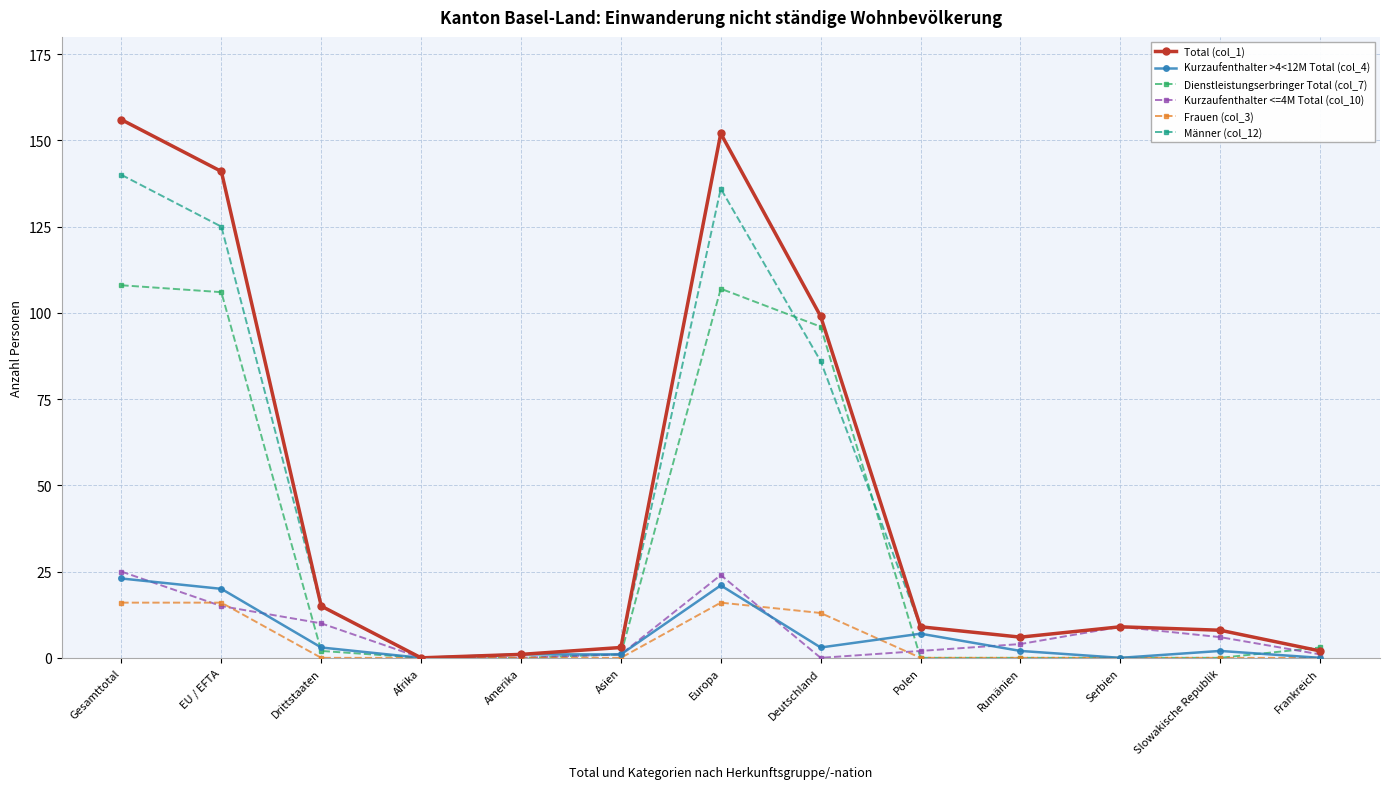

At which label is Frauen (col_3) closest to 8?

Deutschland